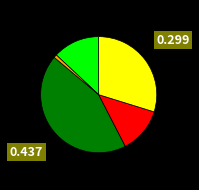

Is there a majority slice in this chart?

No